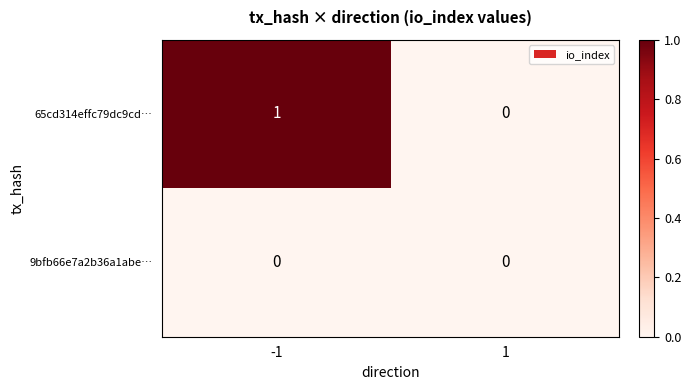

The 65cd314effc79dc9cd… series shows -1 at 1. True or false?

False